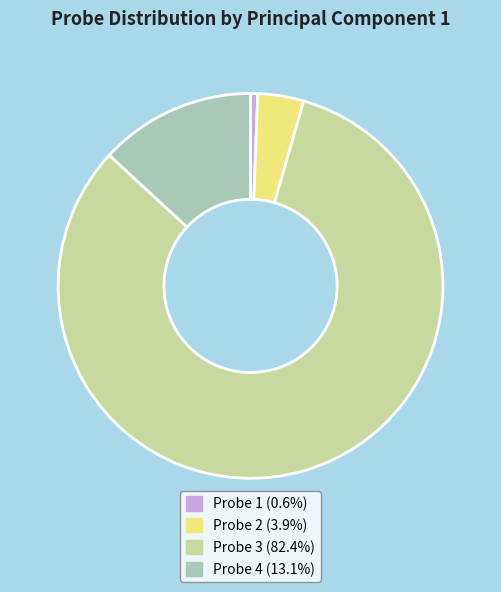

Is the sum of Probe 2 and Probe 4 greater than half?

No